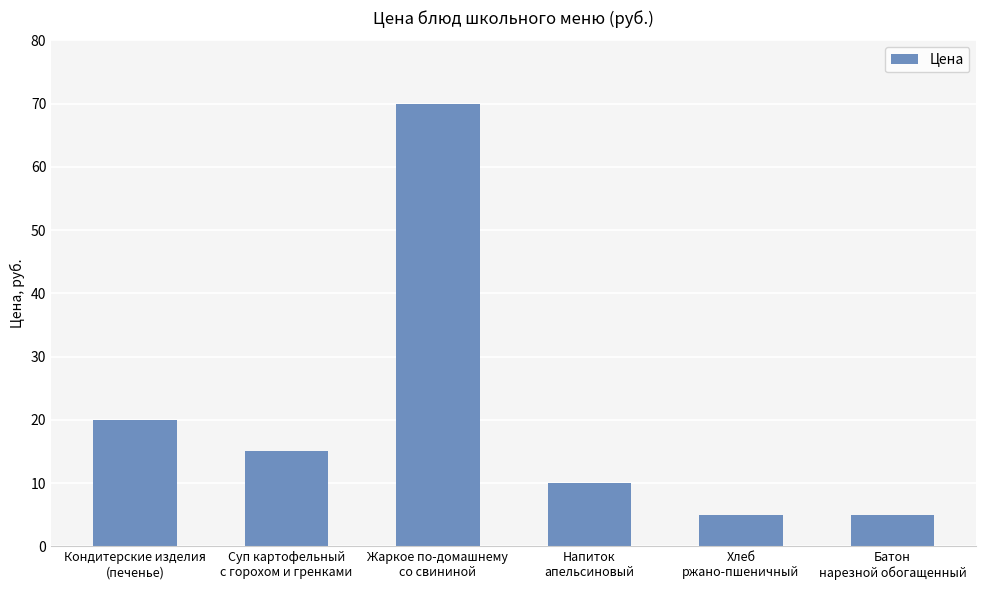

Between Батон
нарезной обогащенный and Напиток
апельсиновый, which is larger?

Напиток
апельсиновый